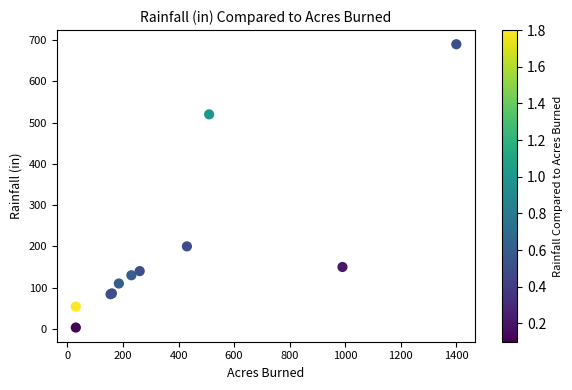

What Y value in the scatter plot is closest to 346?

200.0